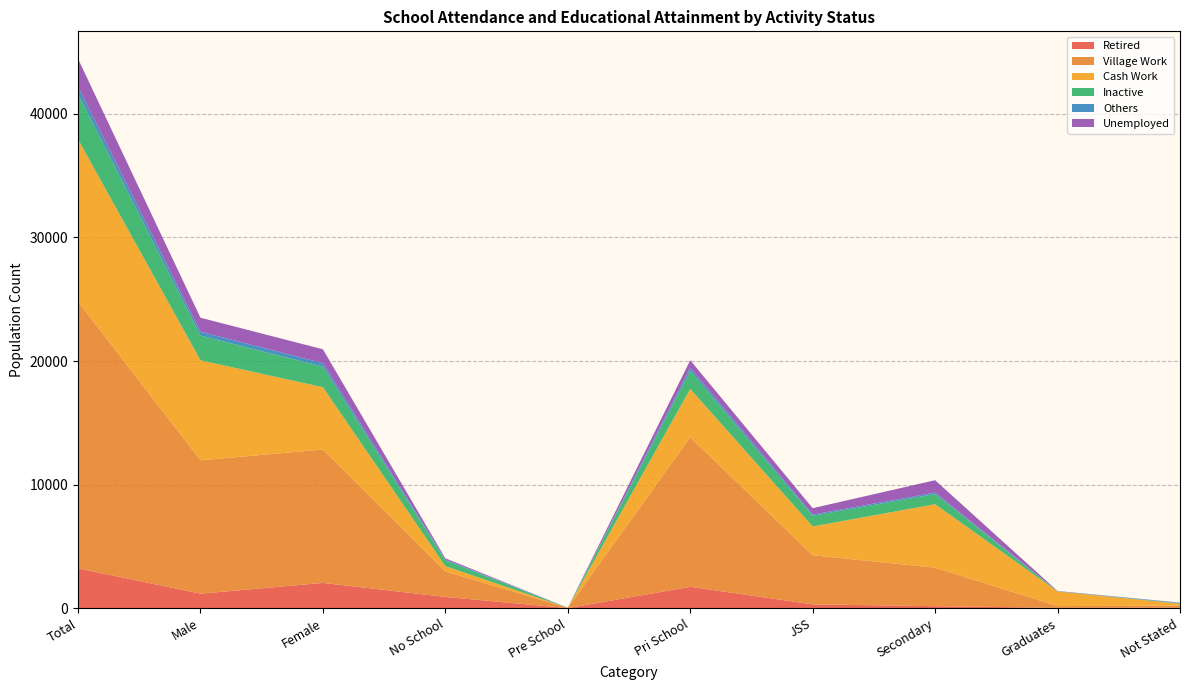

Reading left to right, extract all data points from this chart.

Retired: Total=3227	Male=1179	Female=2048	No School=914	Pre School=7	Pri School=1732	JSS=312	Secondary=164	Graduates=29	Not Stated=56
Village Work: Total=21582	Male=10788	Female=10794	No School=2061	Pre School=29	Pri School=12102	JSS=3973	Secondary=3116	Graduates=145	Not Stated=156
Cash Work: Total=13133	Male=8095	Female=5038	No School=428	Pre School=0	Pri School=3908	JSS=2330	Secondary=5134	Graduates=1179	Not Stated=154
Inactive: Total=3662	Male=1996	Female=1666	No School=464	Pre School=0	Pri School=1462	JSS=860	Secondary=824	Graduates=15	Not Stated=37
Others: Total=597	Male=316	Female=281	No School=78	Pre School=1	Pri School=246	JSS=103	Secondary=118	Graduates=10	Not Stated=41
Unemployed: Total=2254	Male=1130	Female=1124	No School=95	Pre School=2	Pri School=613	JSS=515	Secondary=1001	Graduates=16	Not Stated=12